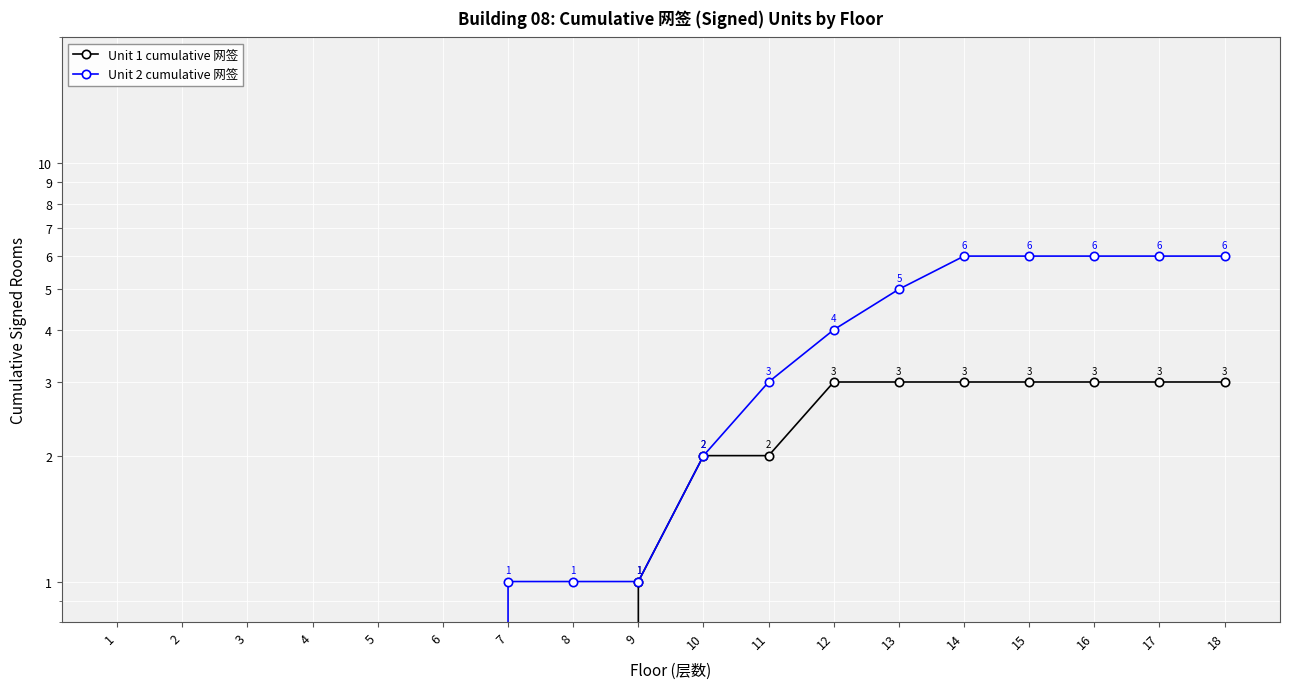

True or false: Unit 2 cumulative 网签 and Unit 1 cumulative 网签 cross at least once.

False